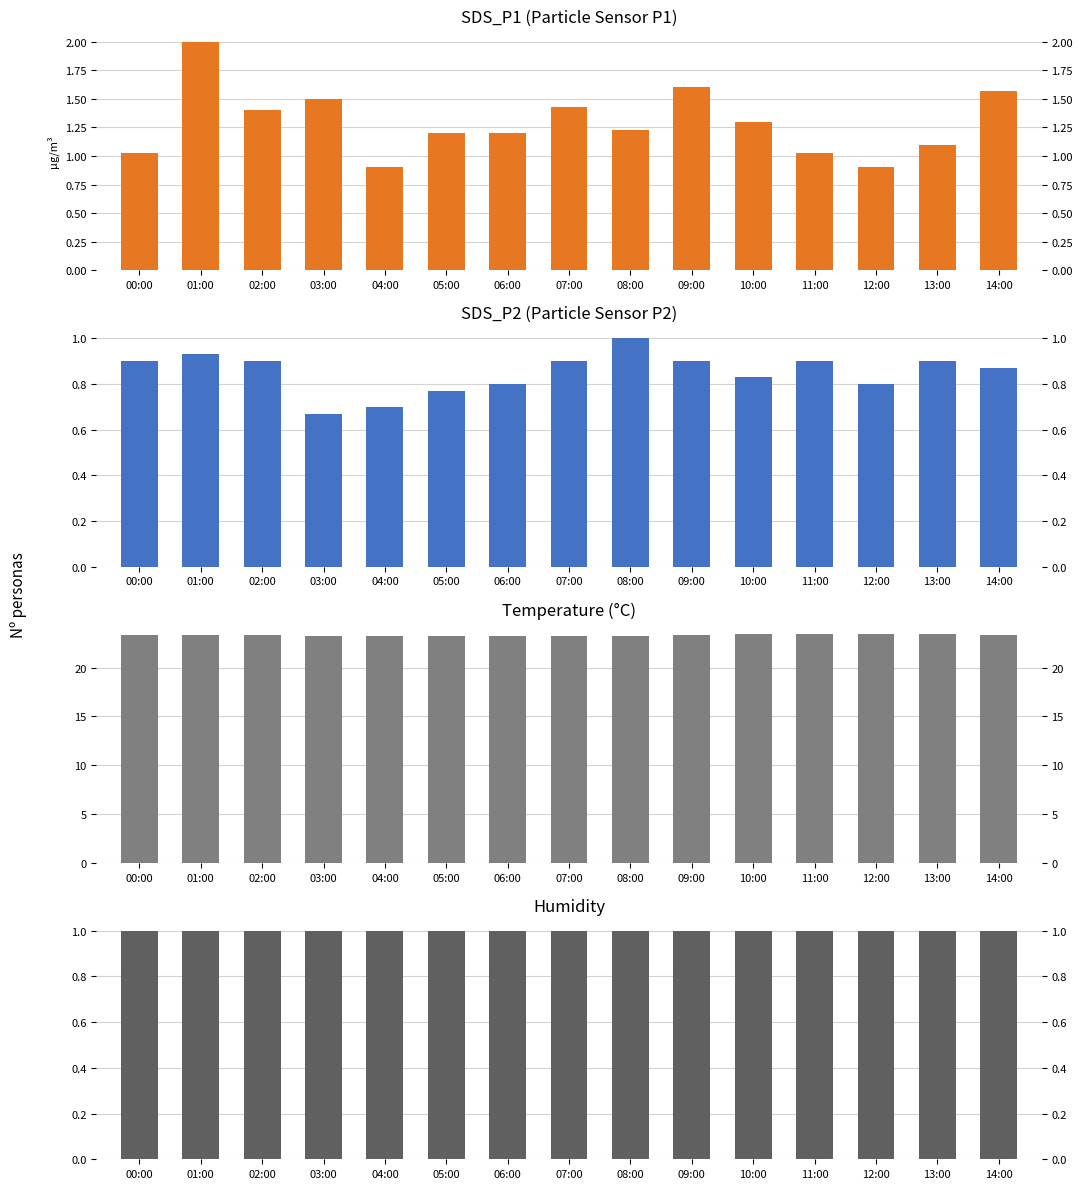

What is the value of the Humidity bar at the 5th from the left?

1.0